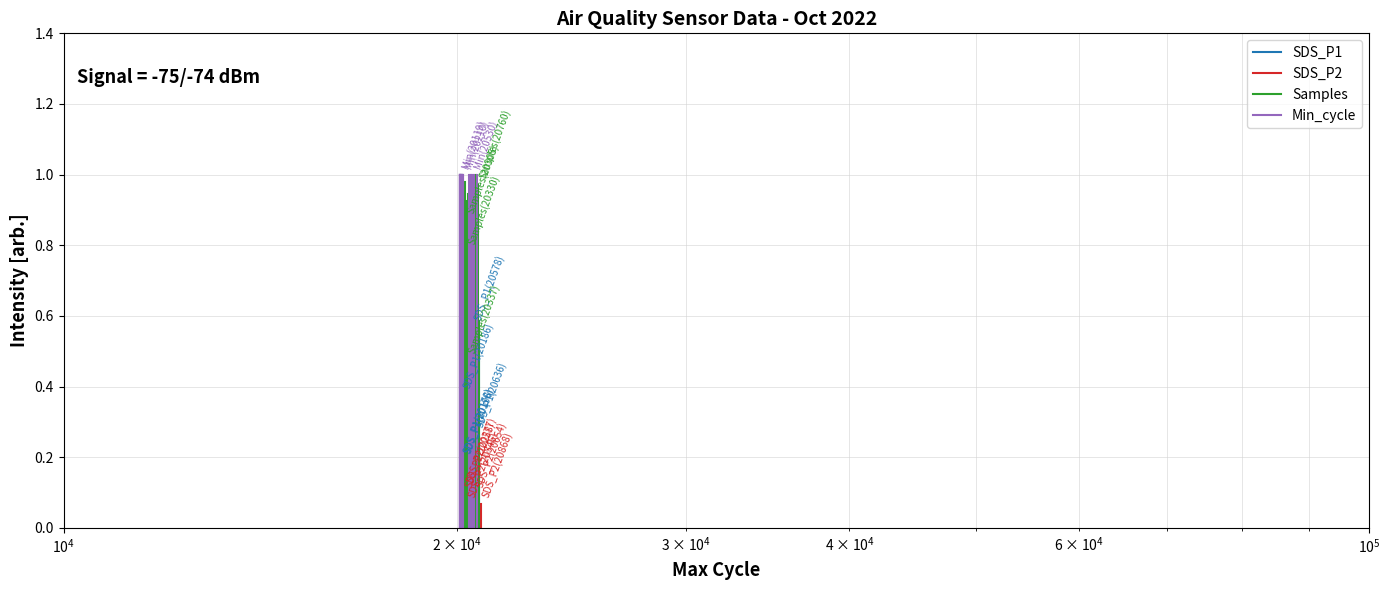

What are all the series names shown in the legend?

SDS_P1, SDS_P2, Samples, Min_cycle